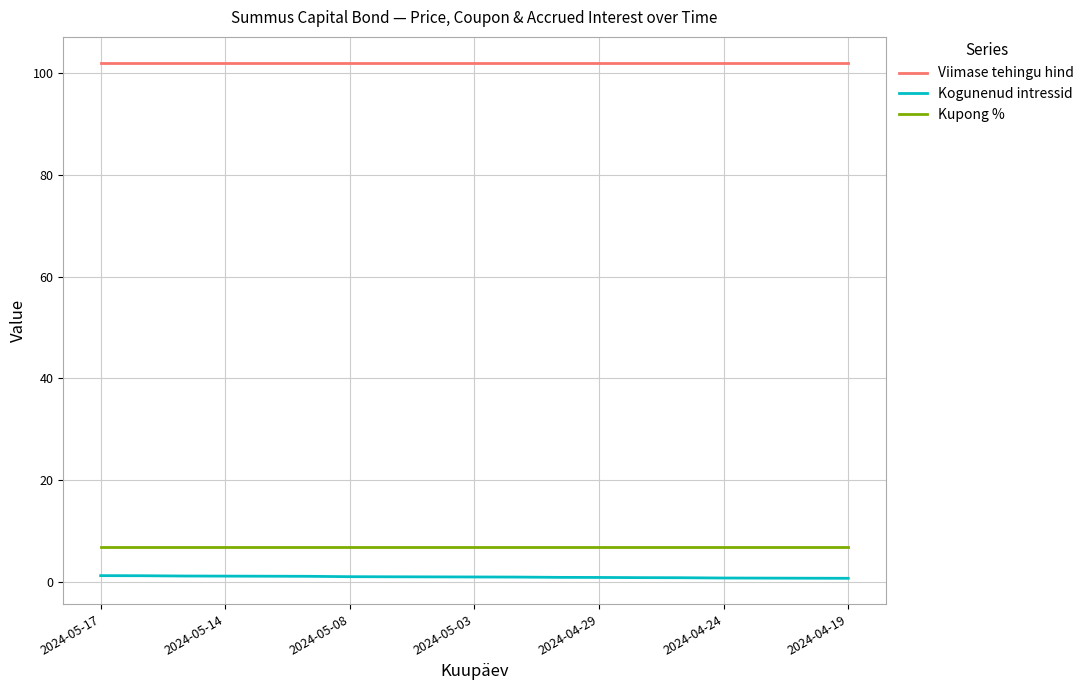

Which series has the largest total across all categories?

Viimase tehingu hind